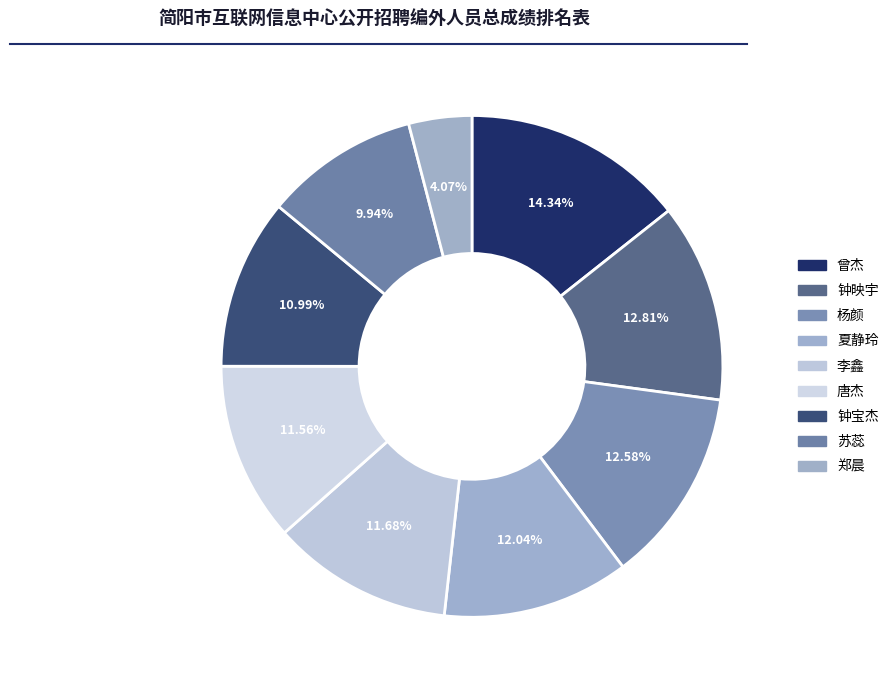

To the nearest percent, what is the average slice percentage?

11%